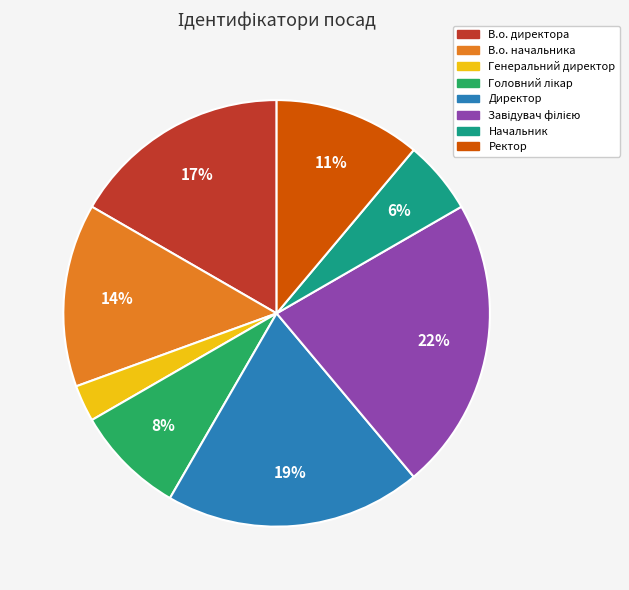

To the nearest percent, what is the difference between the largest and smallest slice percentages?

19%